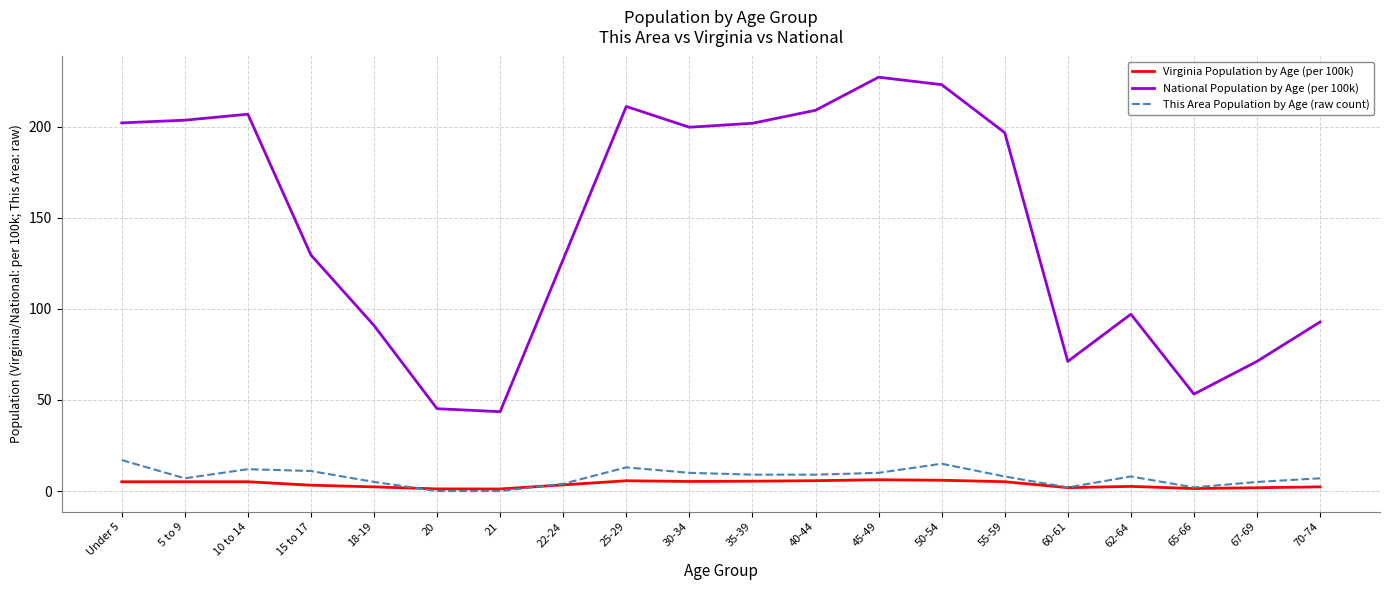

What is the difference between the highest and lowest values at 45-49?

220.9